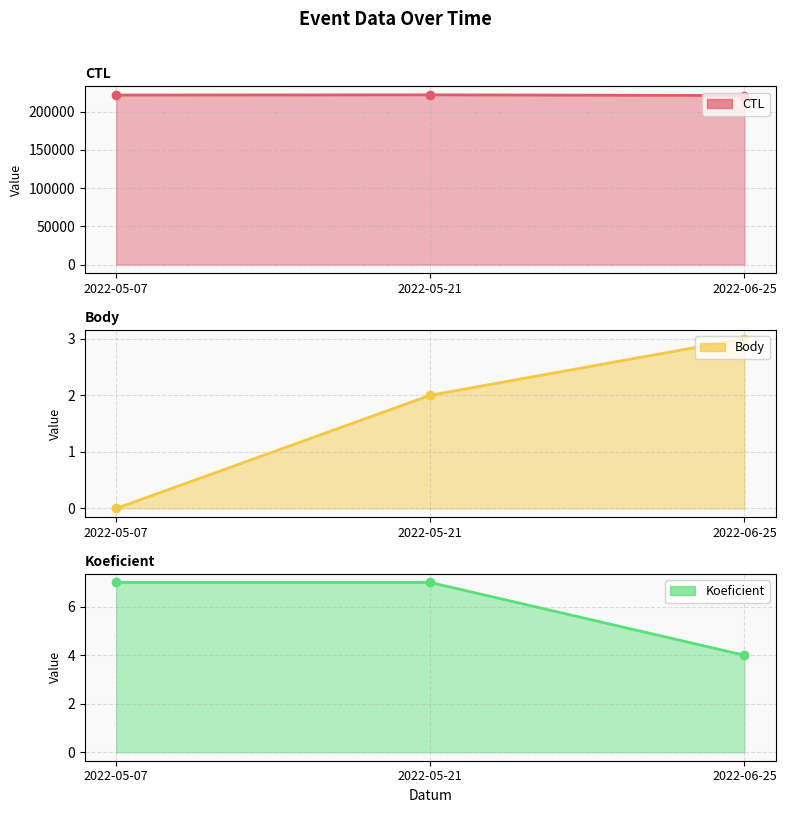

The Body series shows 2 at 2022-06-25. True or false?

False